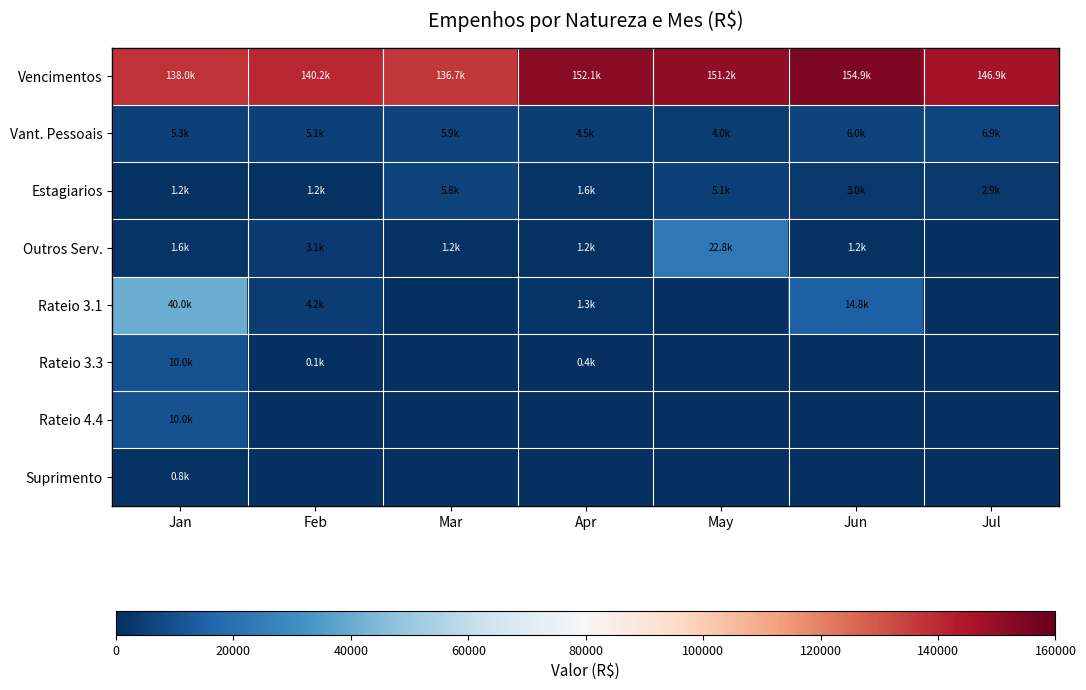

What is the maximum value shown in the chart?

154868.8